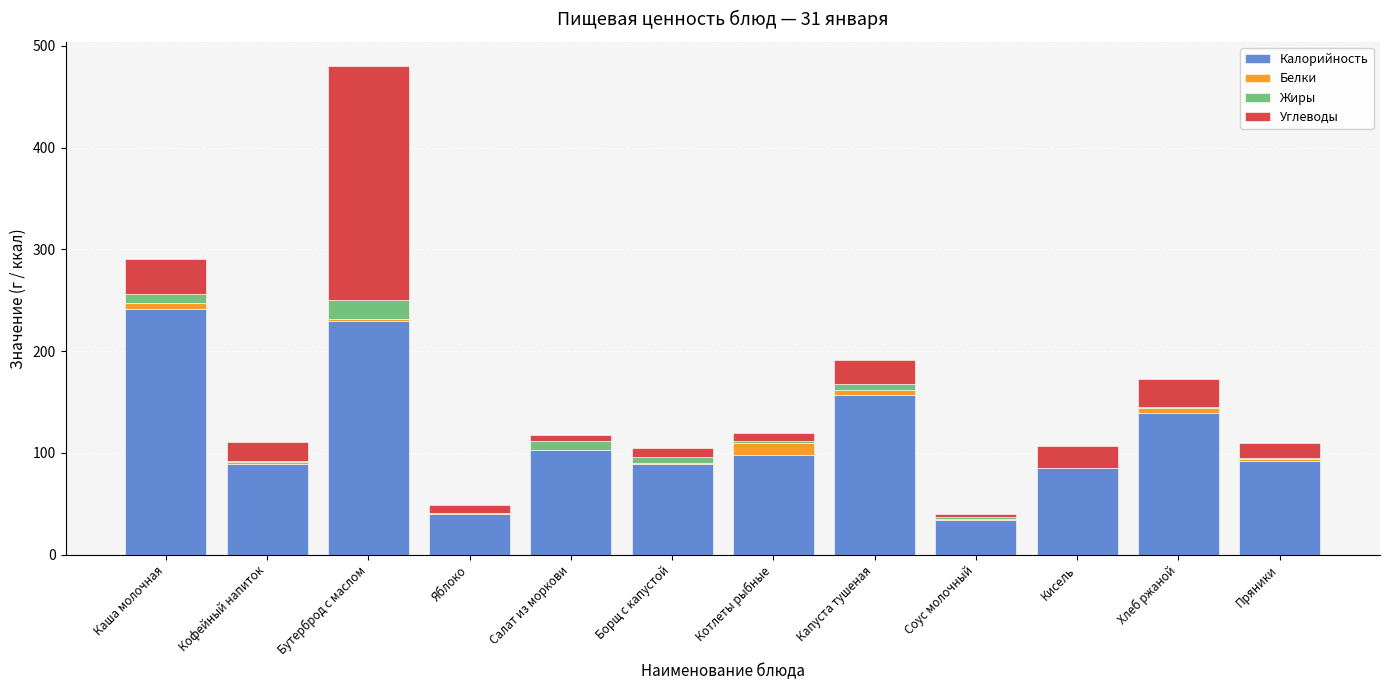

Is it true that Калорийность equals 85.1 at Кисель?

True